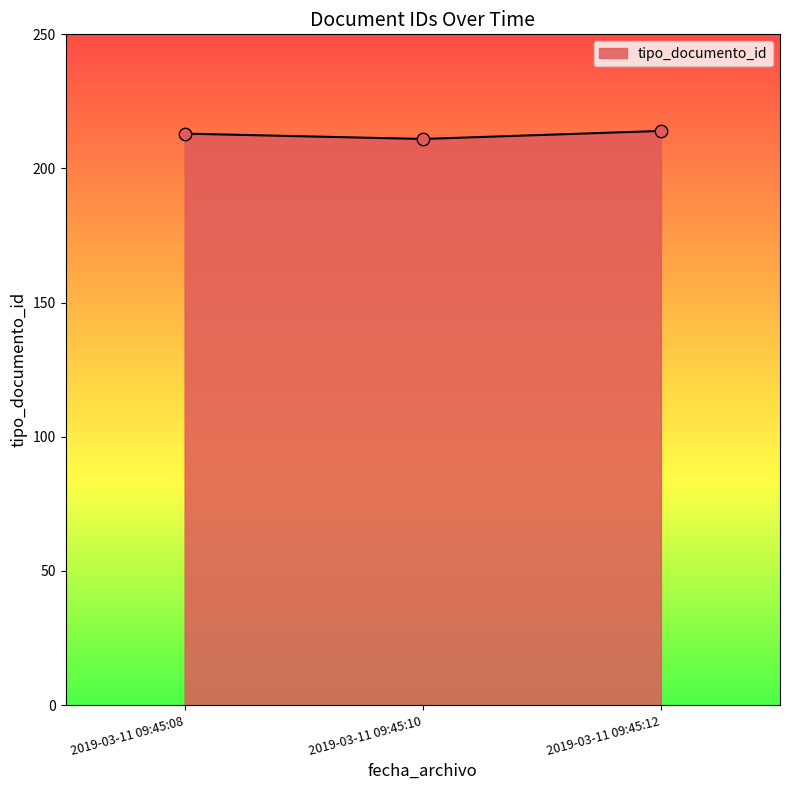

Approximately how many times larger is the value at 2019-03-11 09:45:08 compared to 2019-03-11 09:45:12?

1.0